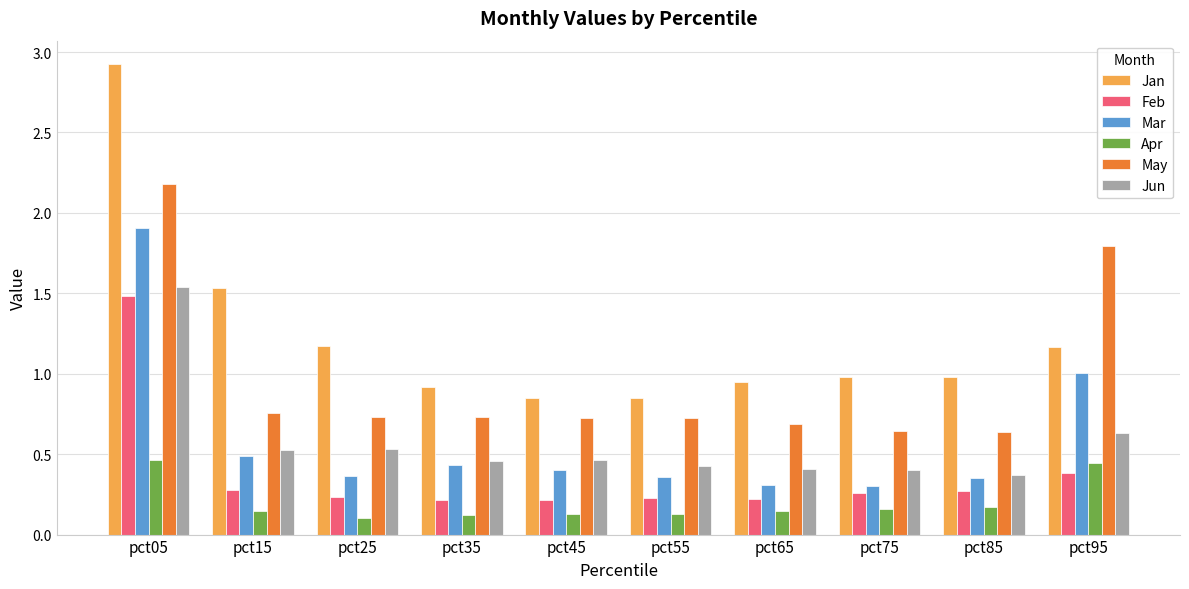

Is the value of May at pct55 greater than the value of Jun at pct95?

Yes